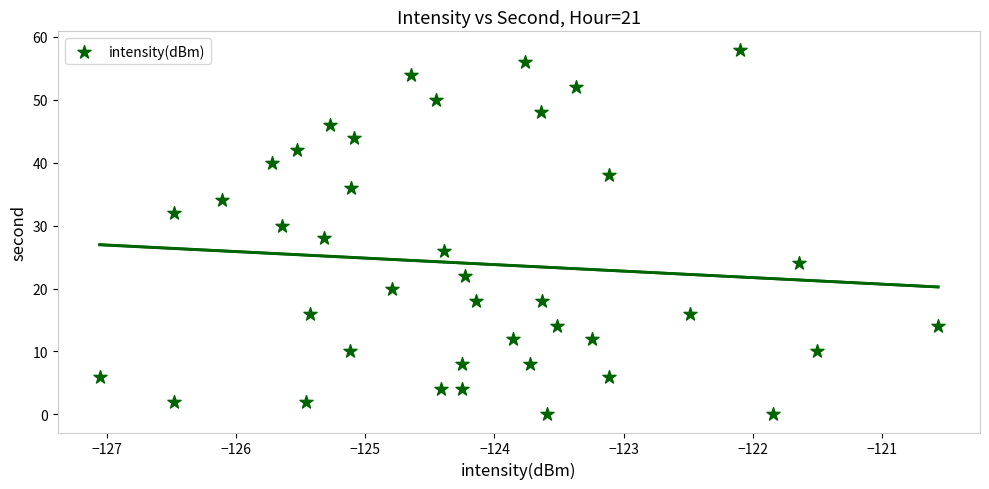

What is the range of Y values (max minus min)?

58